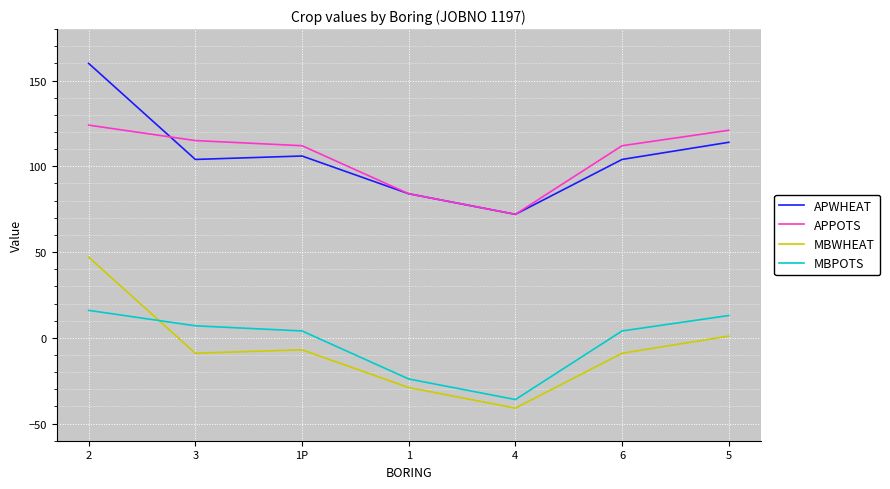

Which category has the lowest value across all series?

4